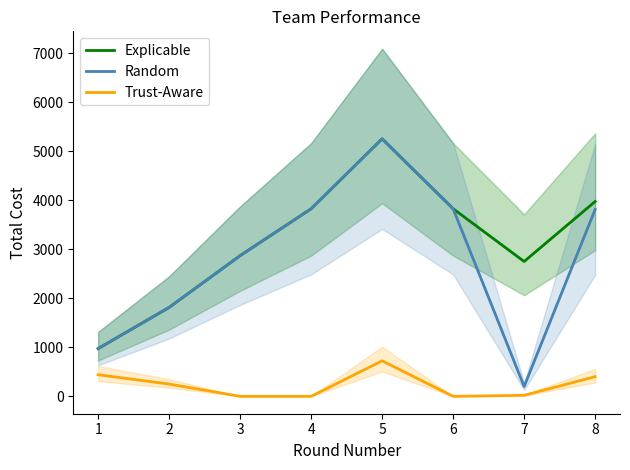

The Random series shows 2870.4 at 3. True or false?

True